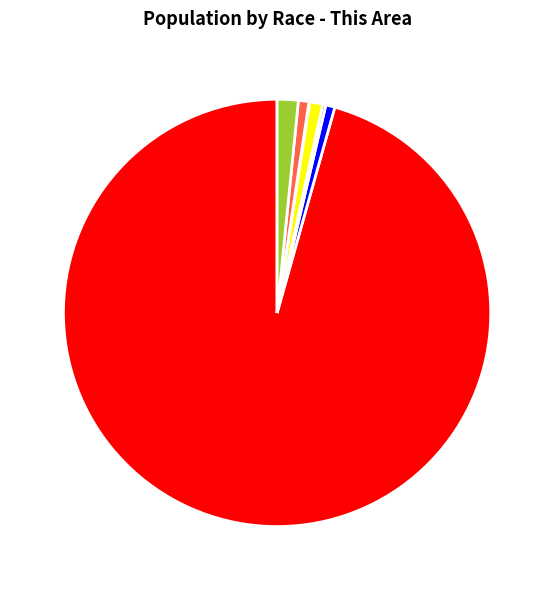

Is it true that Two or More Races is 2% of the pie?

True